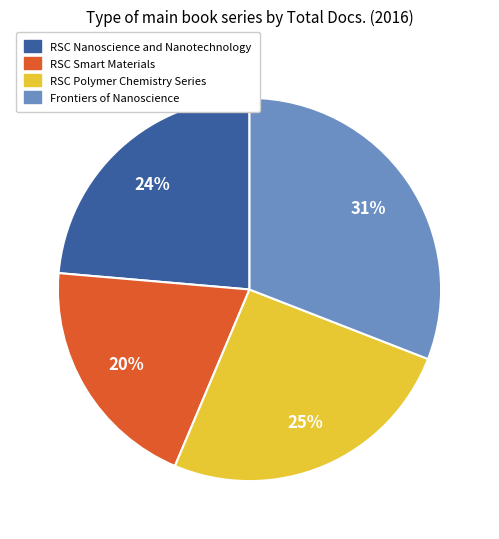

Does Frontiers of Nanoscience account for over 50% of the chart?

No